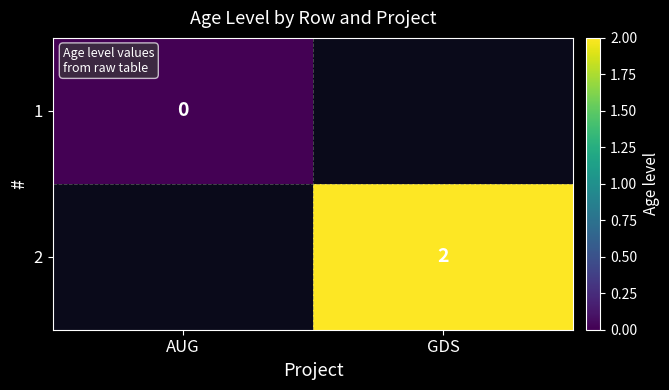

List the labels in order of 2 value, smallest first.

AUG, GDS